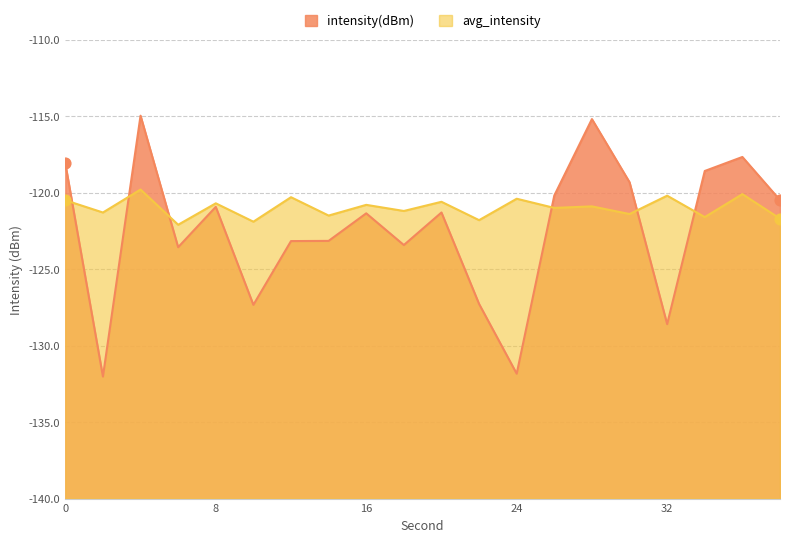

Is the value of intensity(dBm) at 6 greater than the value of avg_intensity at 32?

No